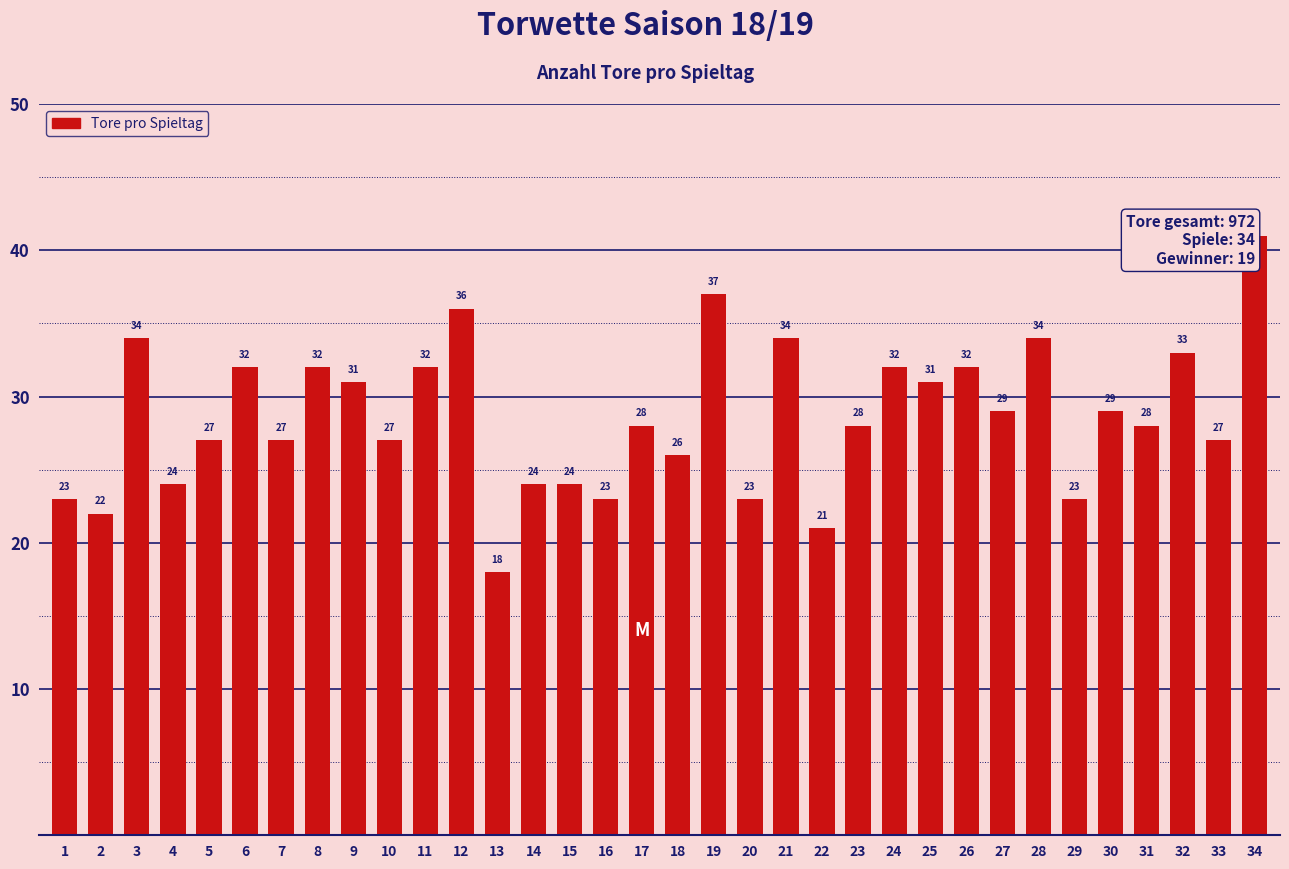

Are the bars grouped side by side (vs. stacked)?

No